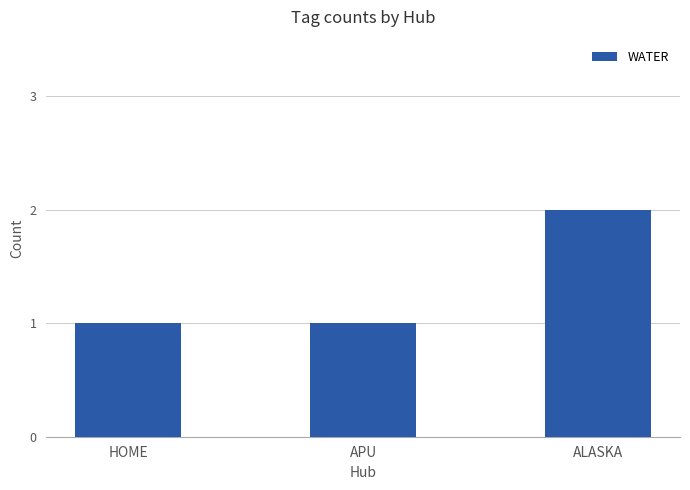

Is it true that the value at HOME is 1?

True